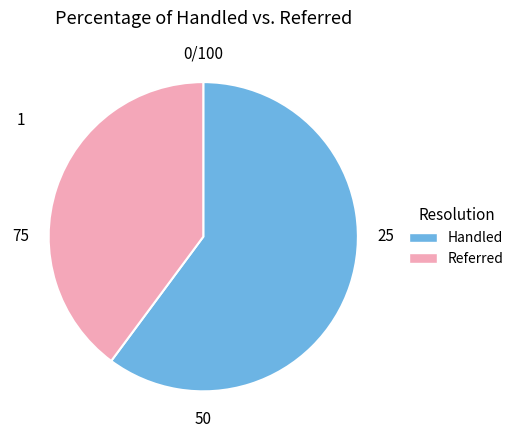

Is there any slice that represents more than half of the pie?

Yes